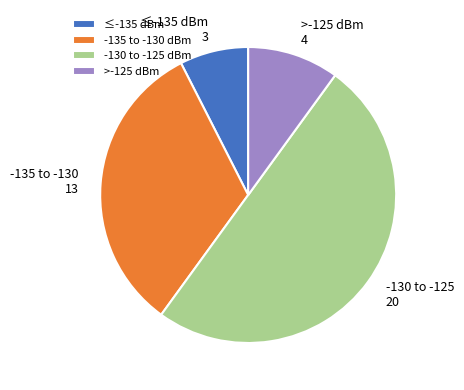

What is the ratio of the value at -130 to -125 dBm to the value at ≤-135 dBm?

6.7